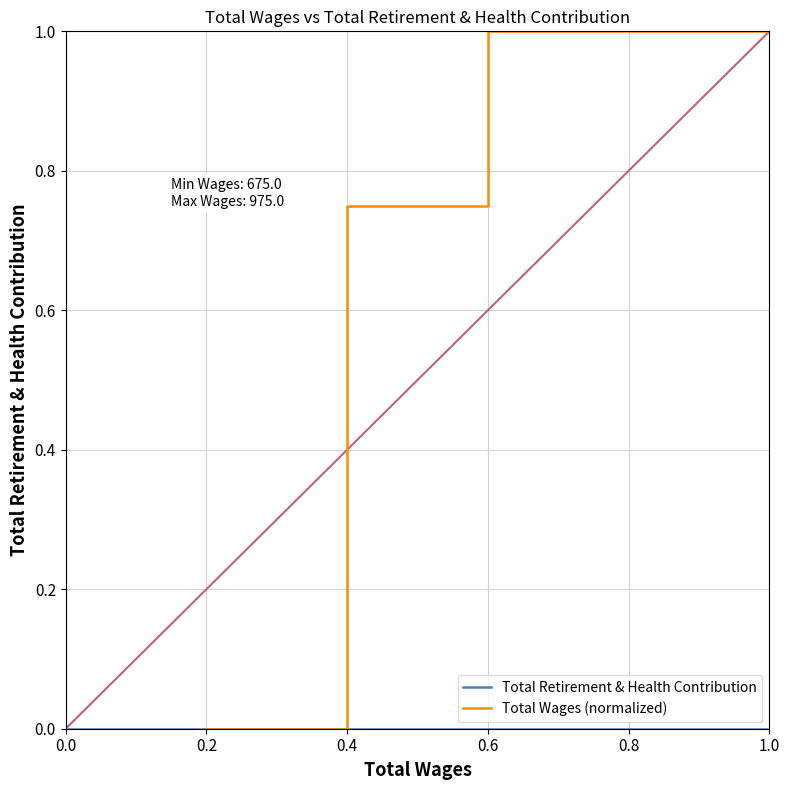

The value of Total Wages (normalized) at 0.2 is 0.3. True or false?

False